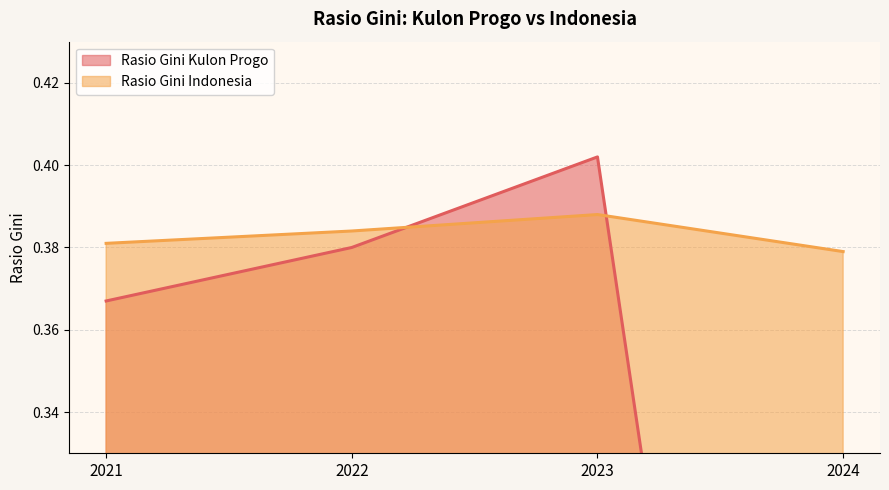

True or false: Rasio Gini Indonesia and Rasio Gini Kulon Progo intersect in this chart.

True